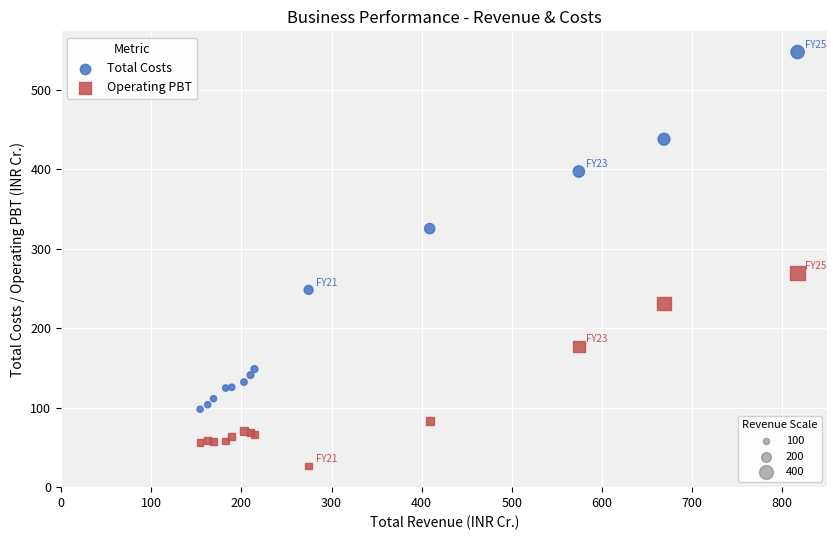

Across all series, what Y value is closest to 286?

269.4